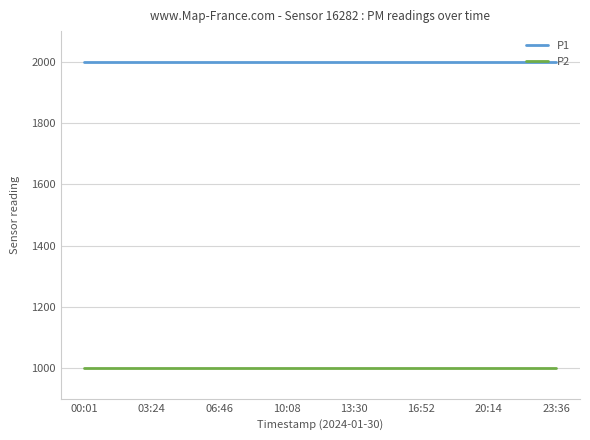

At how many categories does at least one series exceed 1660?

15